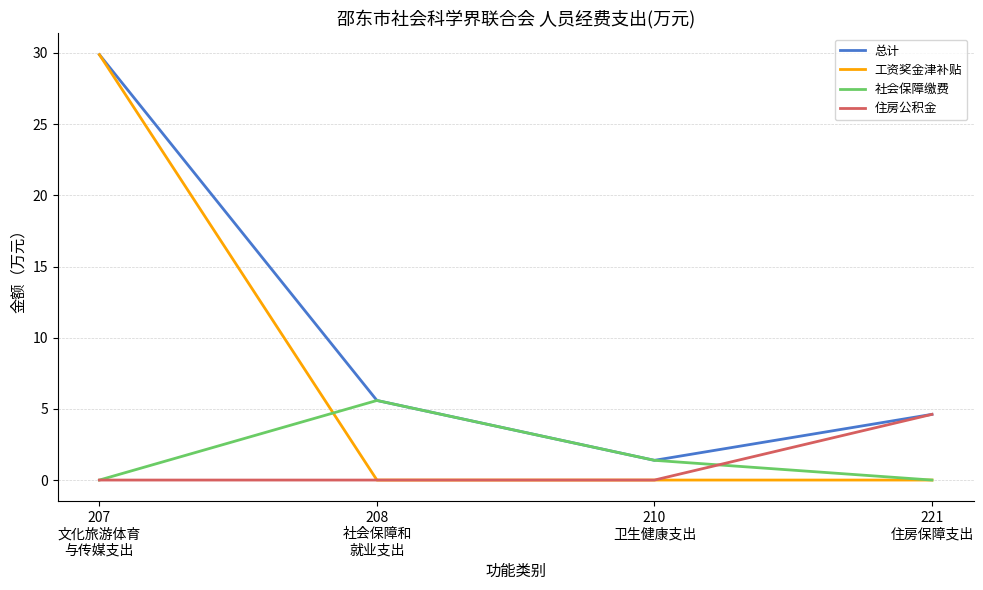

Which series has the widest spread of values?

工资奖金津补贴